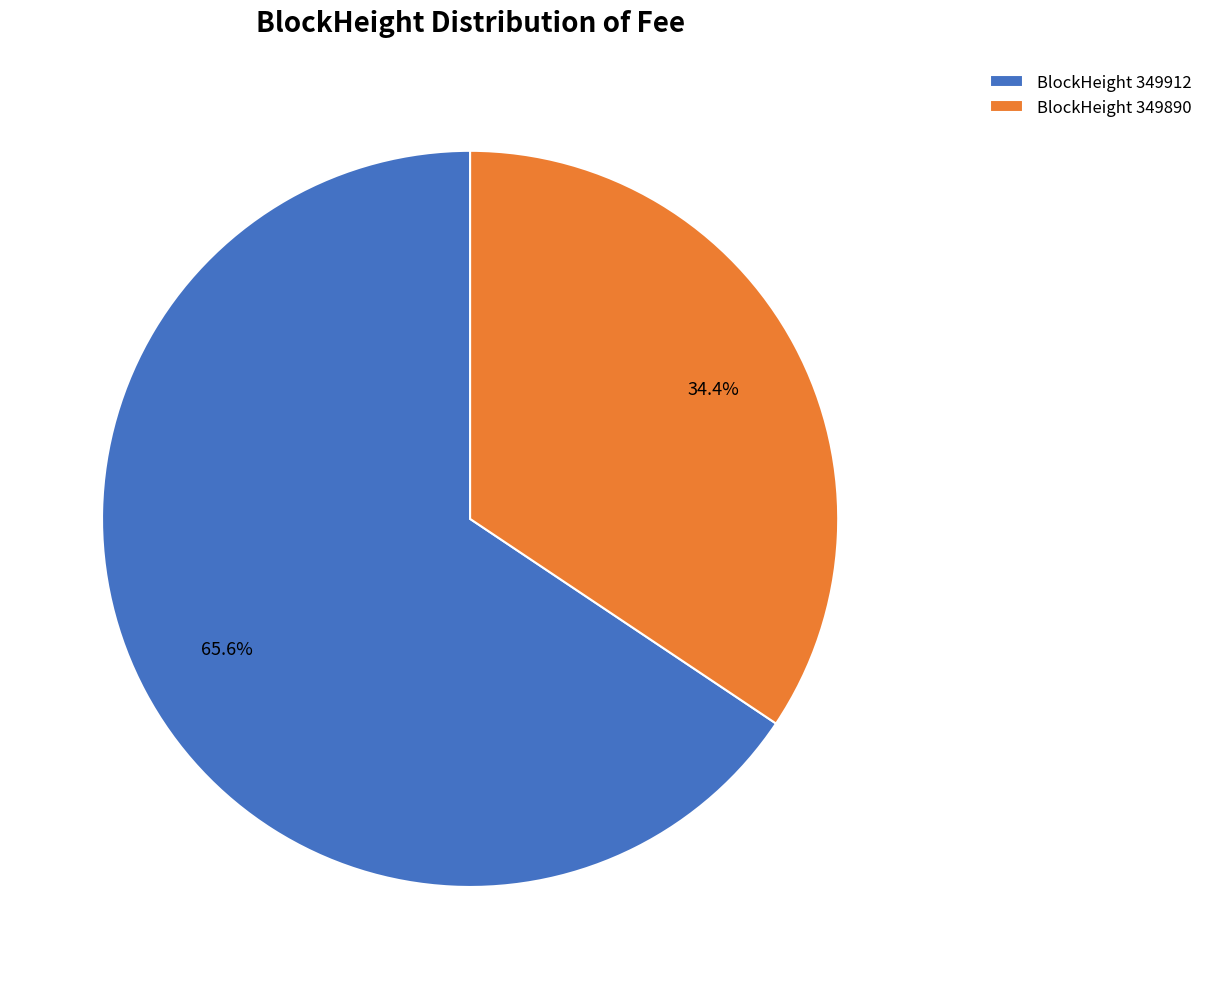

Do BlockHeight 349890 and BlockHeight 349912 together represent more than half of the pie?

Yes